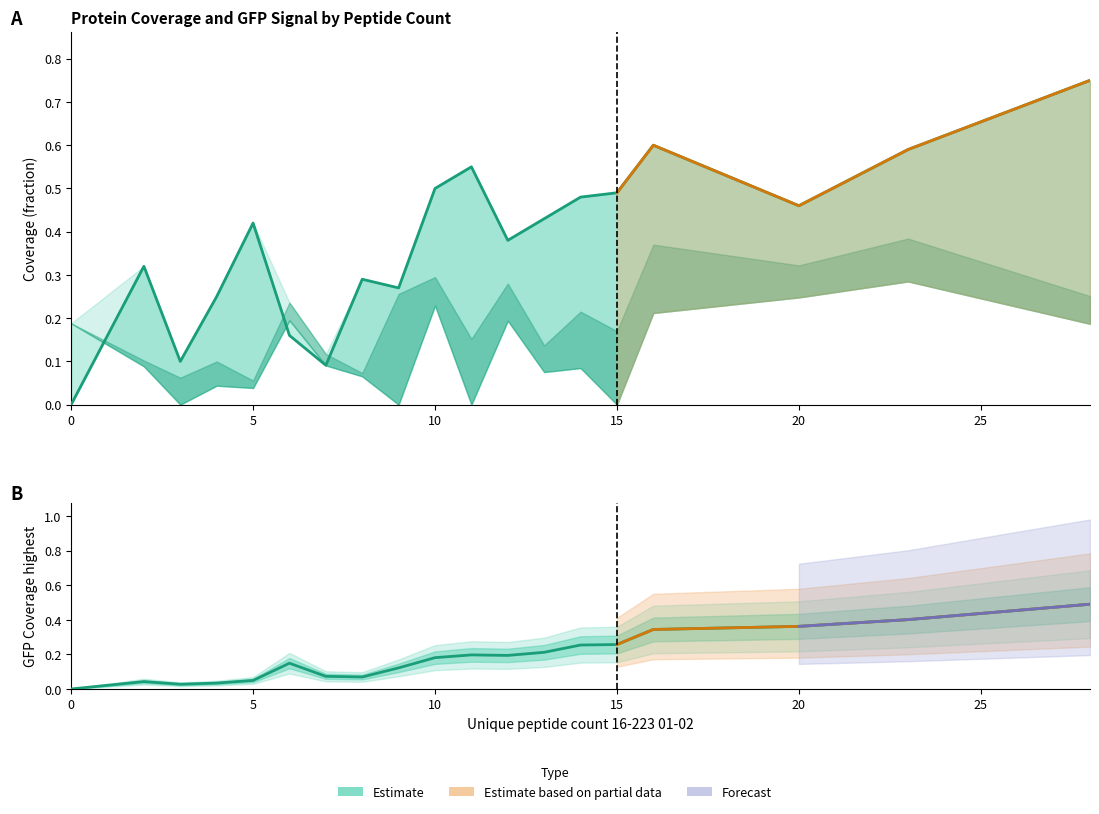

What is the difference between the second highest and second lowest values in the % coverage 16-223 01-02 series?

0.5